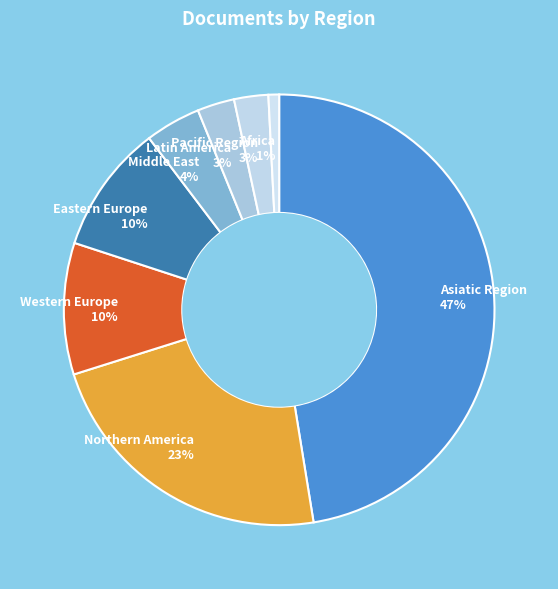

What is the largest slice in the pie chart?

Asiatic Region